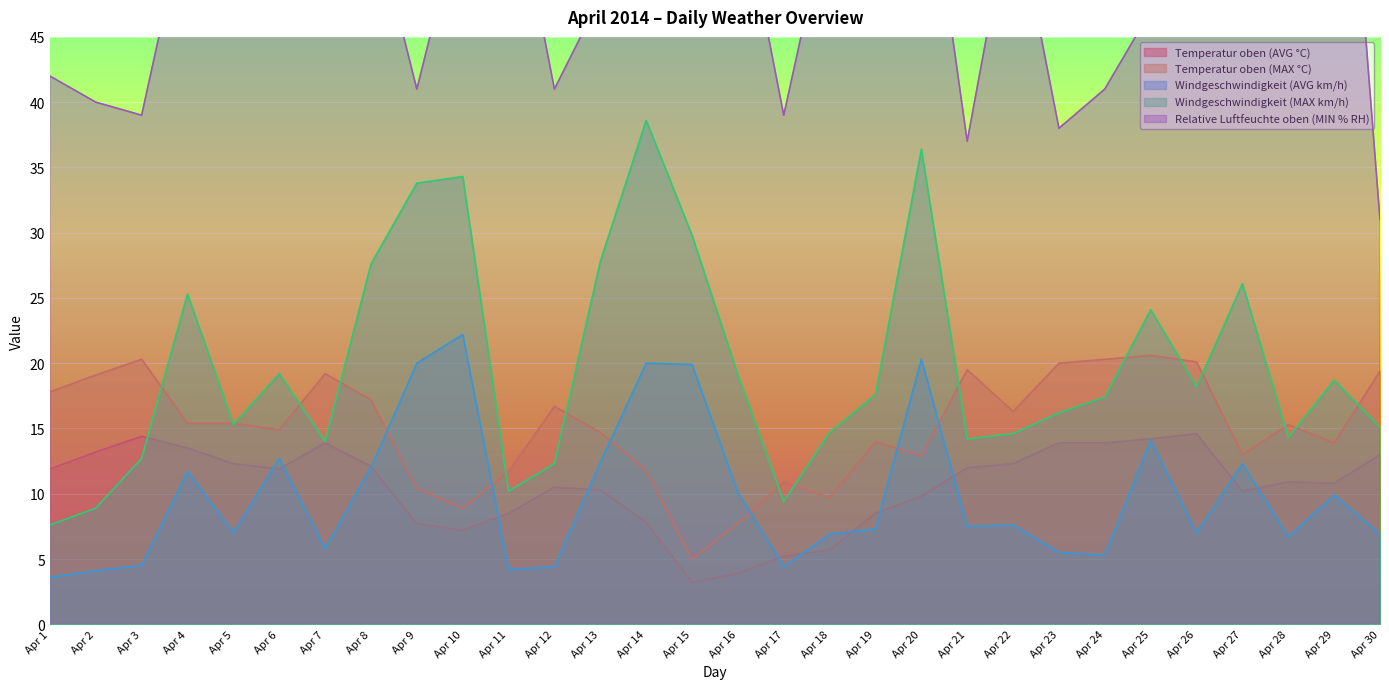

Between Apr 18 and Apr 30, which series saw the biggest shift?

Relative Luftfeuchte oben (MIN % RH)